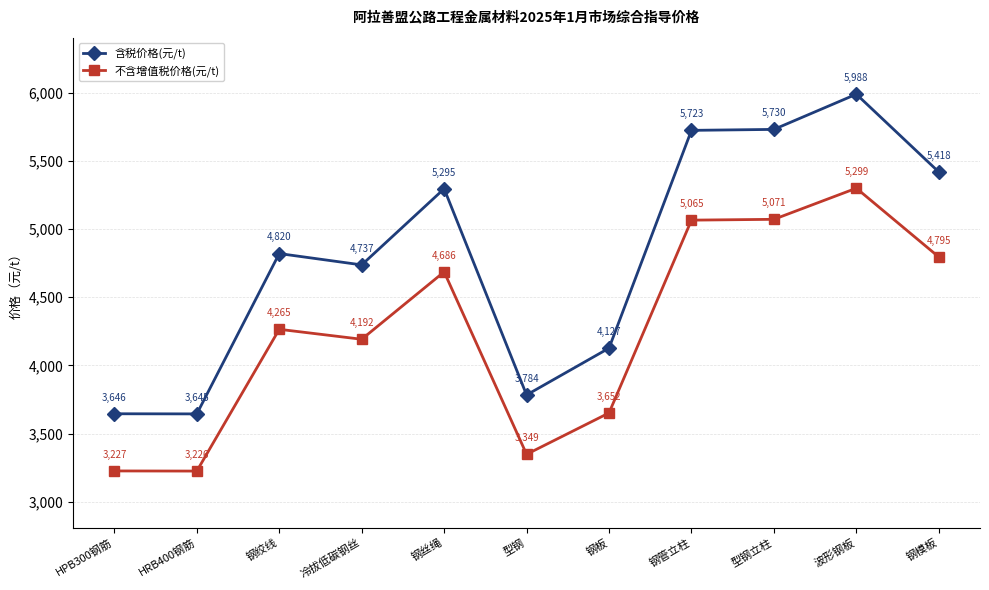

Reading left to right, transcribe all the data shown in this chart.

含税价格(元/t): HPB300钢筋=3646	HRB400钢筋=3645	钢绞线=4820	冷拔低碳钢丝=4737	钢丝绳=5295	型钢=3784	钢板=4127	钢管立柱=5723	型钢立柱=5730	波形钢板=5988	钢模板=5418
不含增值税价格(元/t): HPB300钢筋=3227	HRB400钢筋=3226	钢绞线=4265	冷拔低碳钢丝=4192	钢丝绳=4686	型钢=3349	钢板=3652	钢管立柱=5065	型钢立柱=5071	波形钢板=5299	钢模板=4795